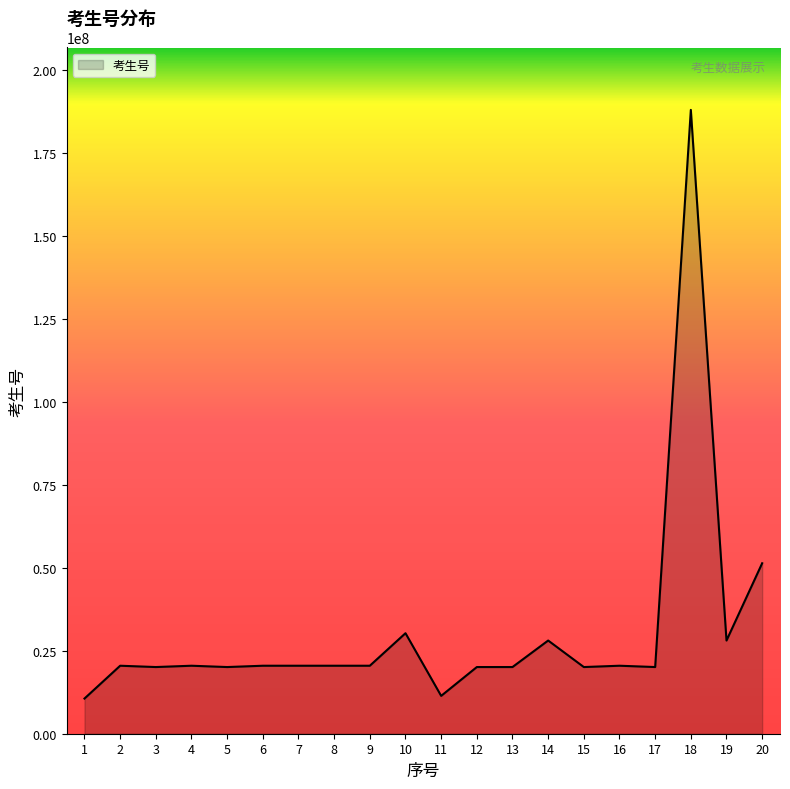

Approximately how many times larger is the value at 2 compared to 13?

1.0